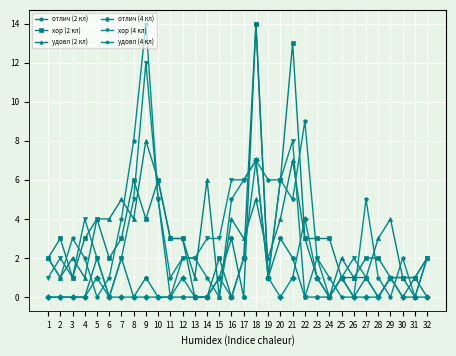

What is the spread (max minus min) of values at 4?

4